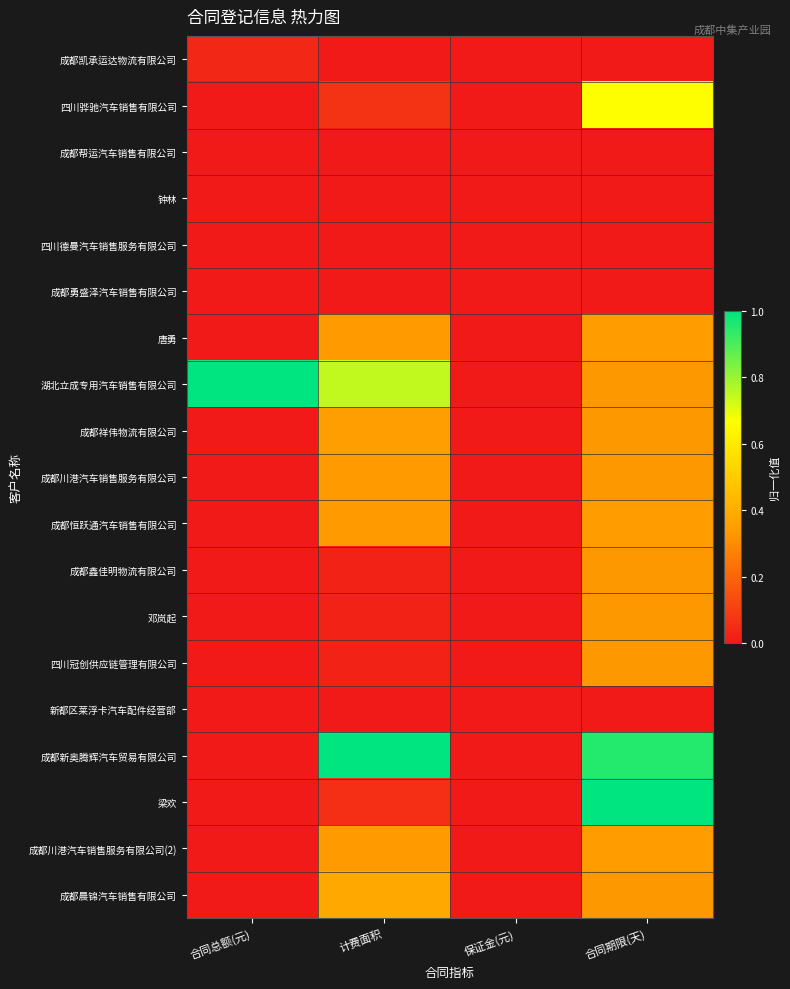

Between 合同总额(元) and 保证金(元), which series saw the biggest shift?

湖北立成专用汽车销售有限公司